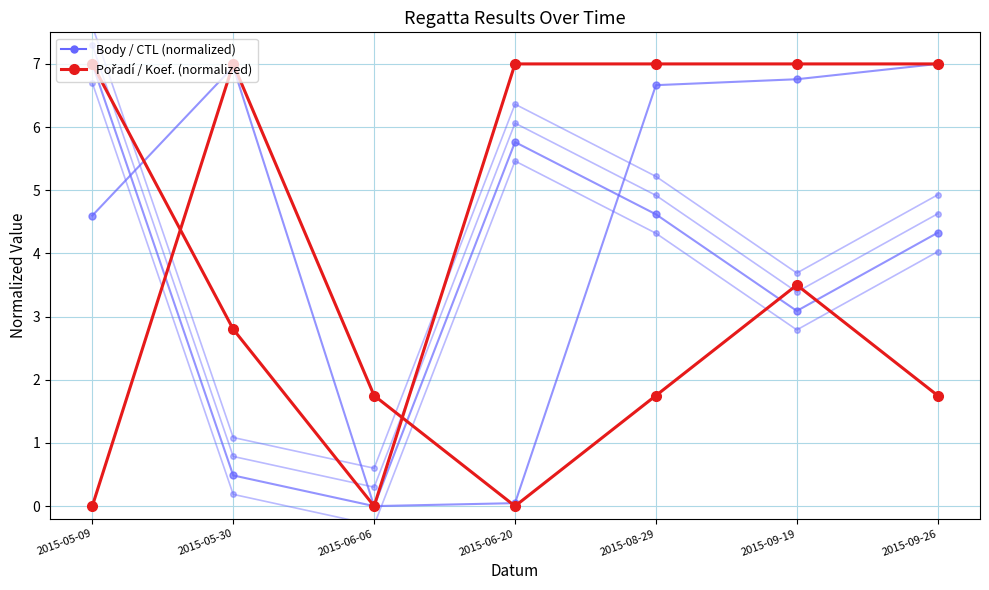

How many values in Pořadí are above zero?

5